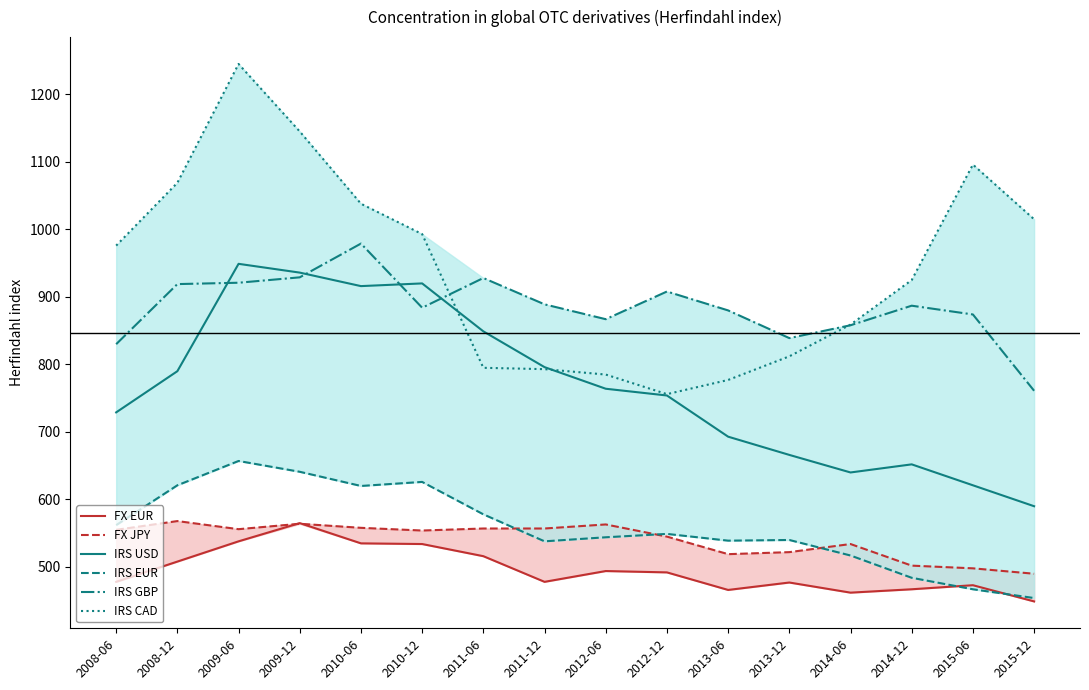

What is the value of the IRS GBP point at the 7th from the left?

928